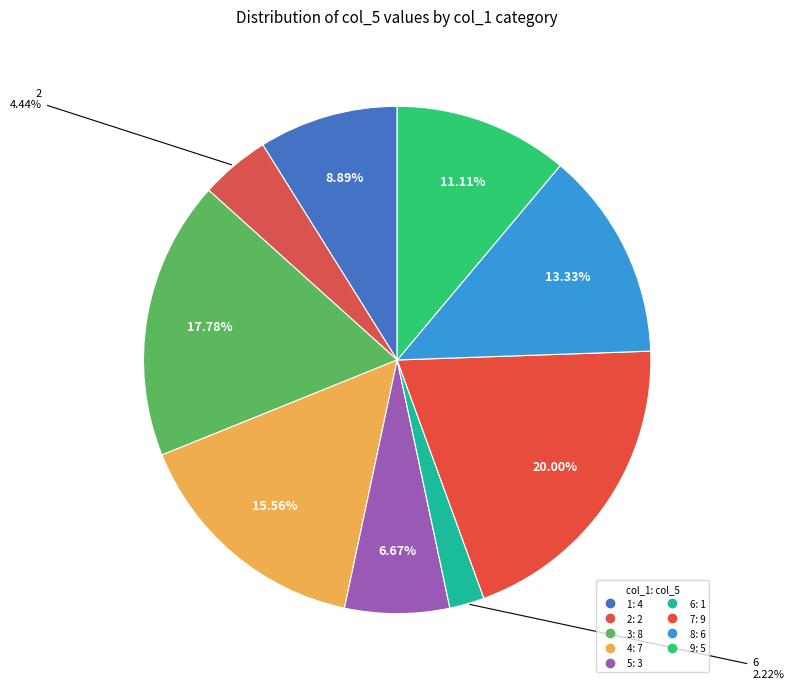

Do 5 and 7 together represent more than half of the pie?

No